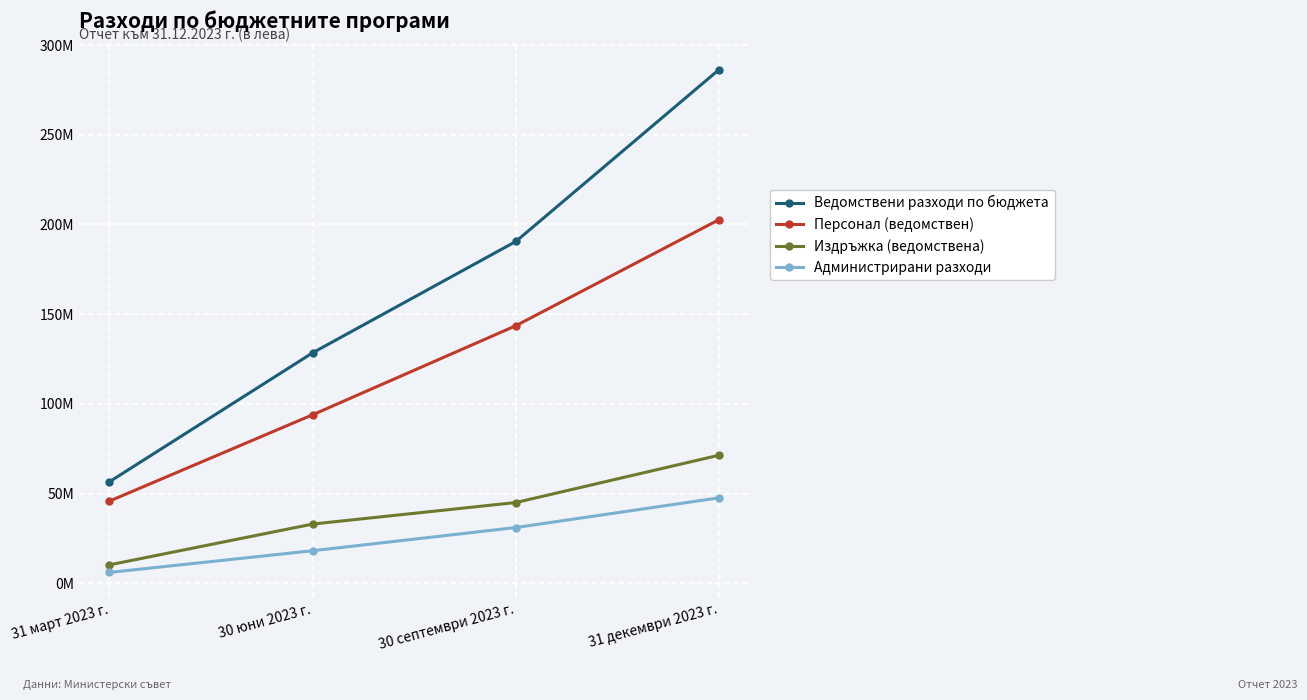

Which series changed the most between 30 юни 2023 г. and 30 септември 2023 г.?

Ведомствени разходи по бюджета